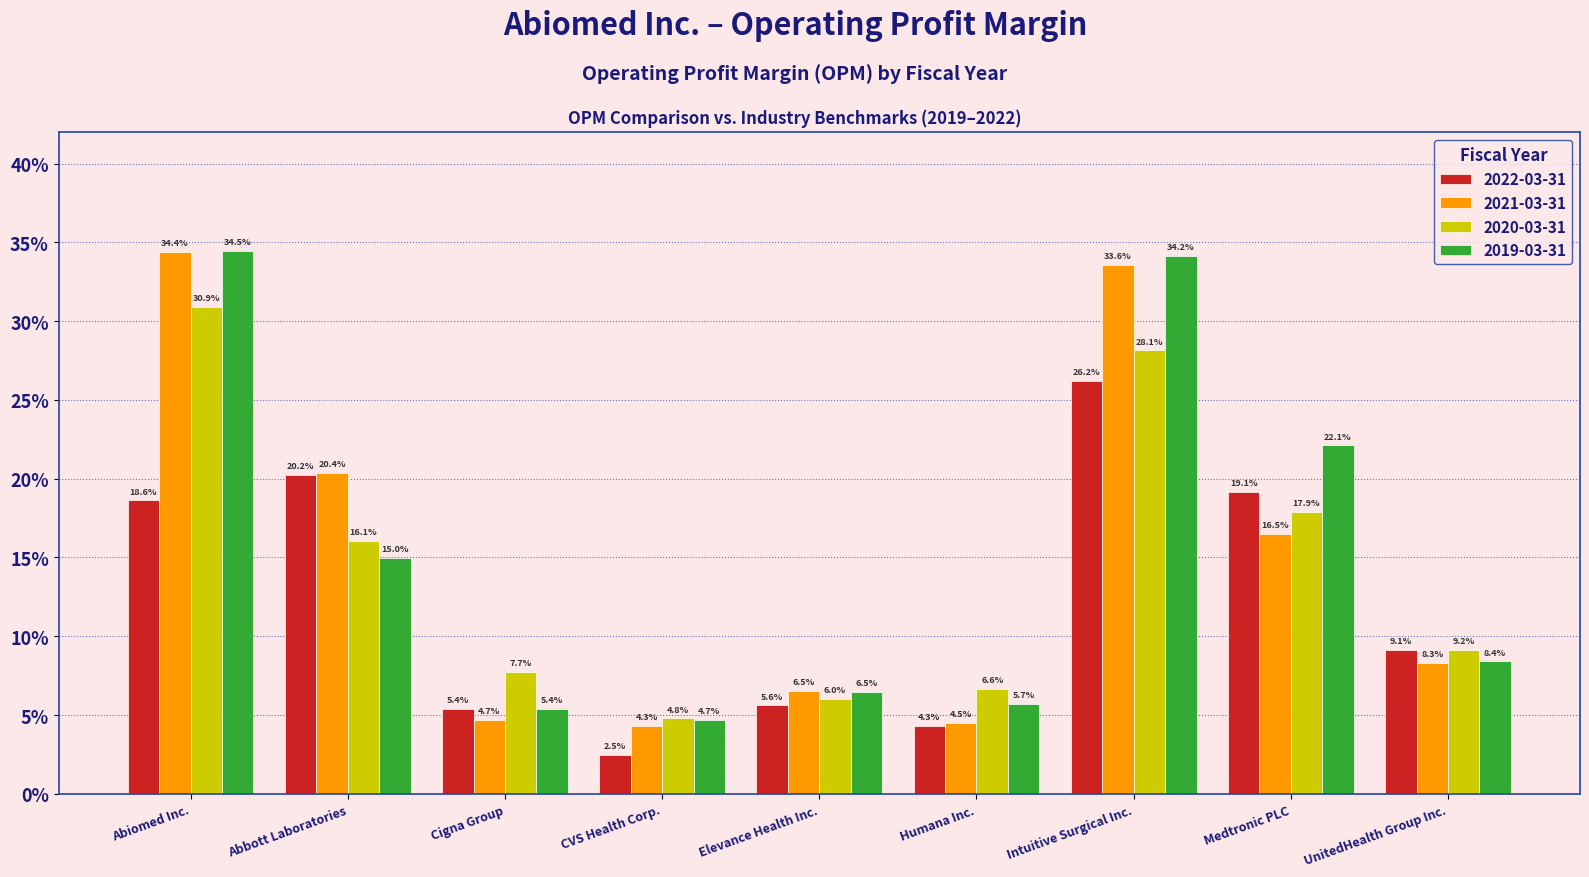

What are all the series names shown in the legend?

2022-03-31, 2021-03-31, 2020-03-31, 2019-03-31